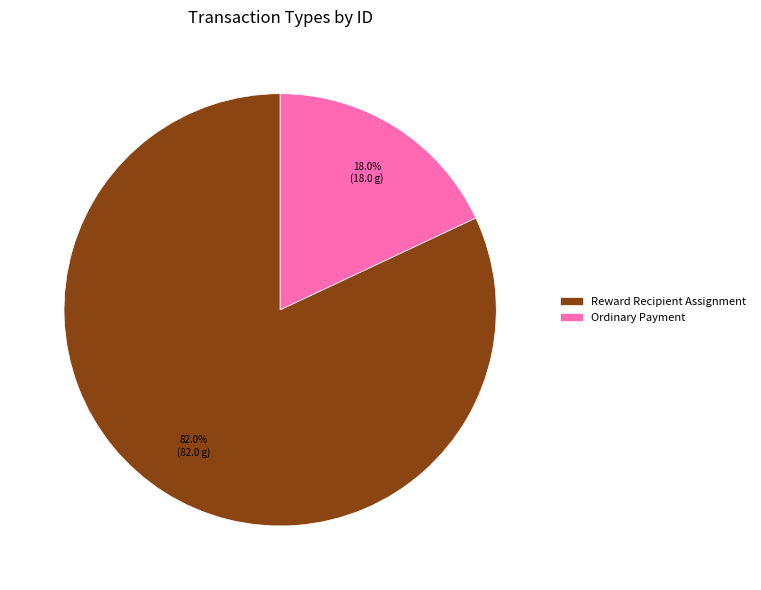

The Ordinary Payment slice represents 18% of the pie. True or false?

True